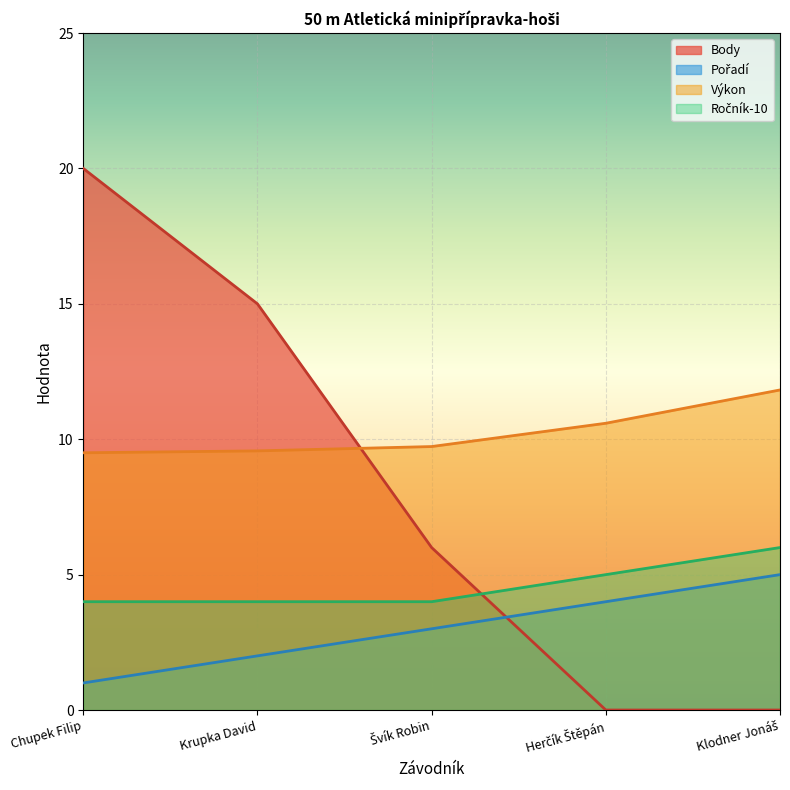

True or false: Výkon and Body cross at least once.

True